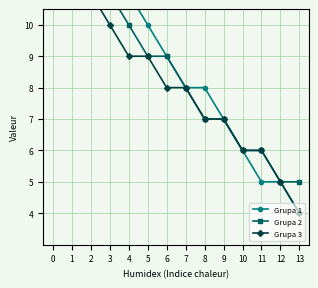

What is the lowest value of the Grupa 3 series?

4